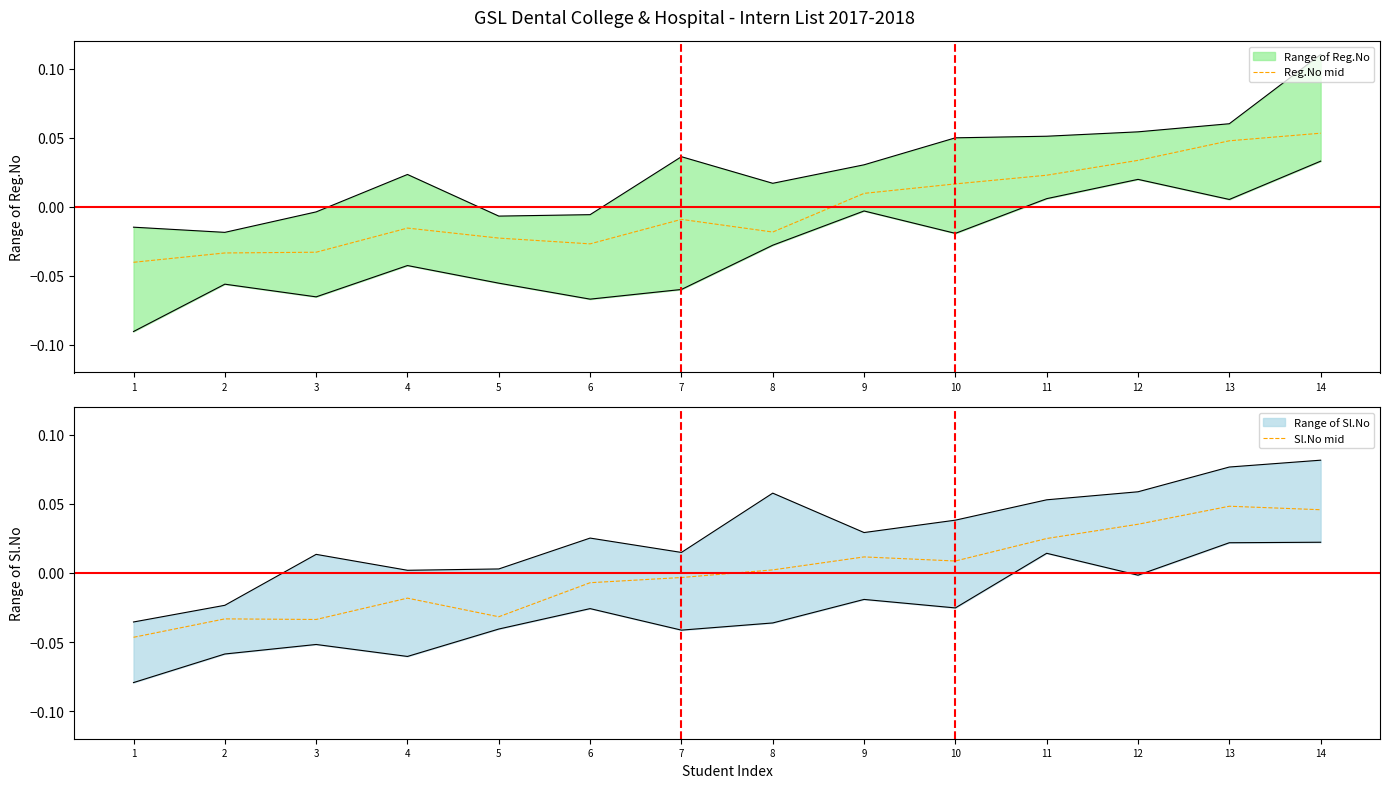

How many negative values does the Reg.No mid series have?

8